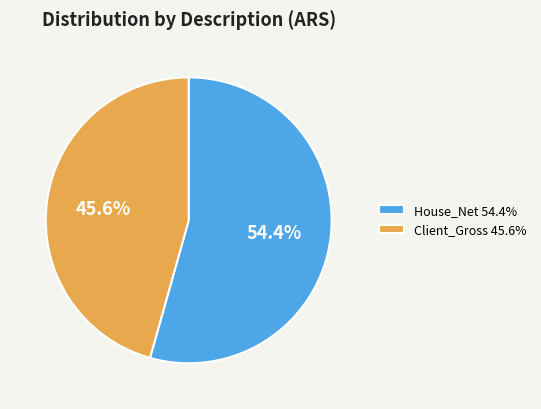

Which category has the smallest portion of the pie?

Client_Gross